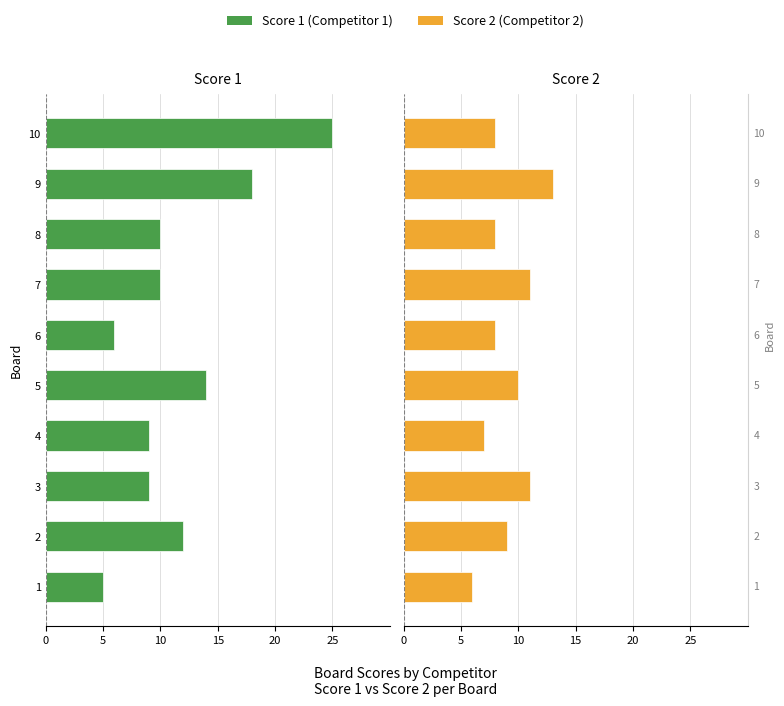

What is the value of the Score 2 bar at the 8th from the left?

8